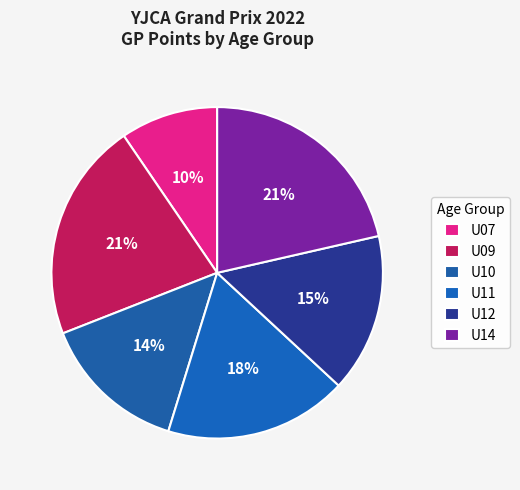

The U11 slice represents 11% of the pie. True or false?

False